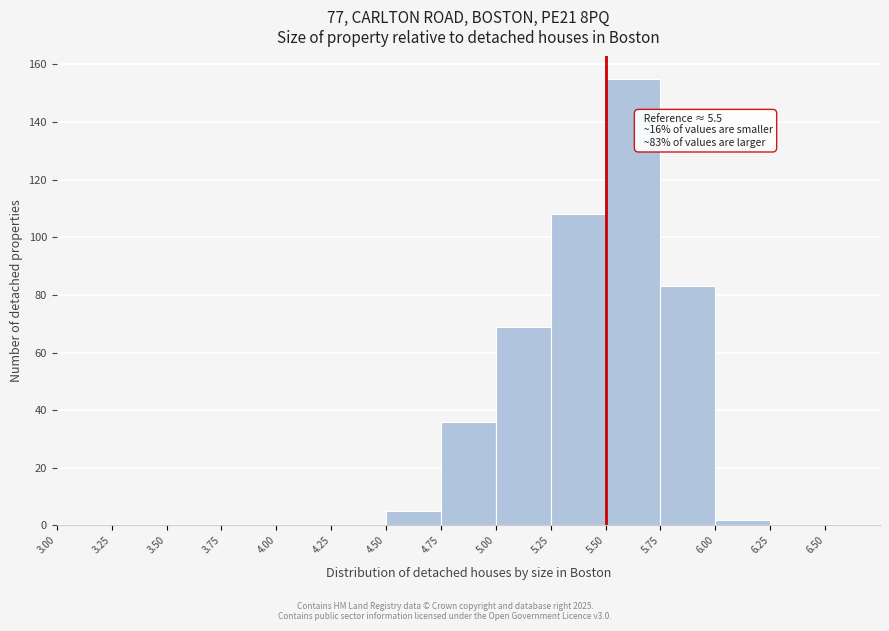

Which range on the x-axis has the tallest bar?

5.50 to 5.75